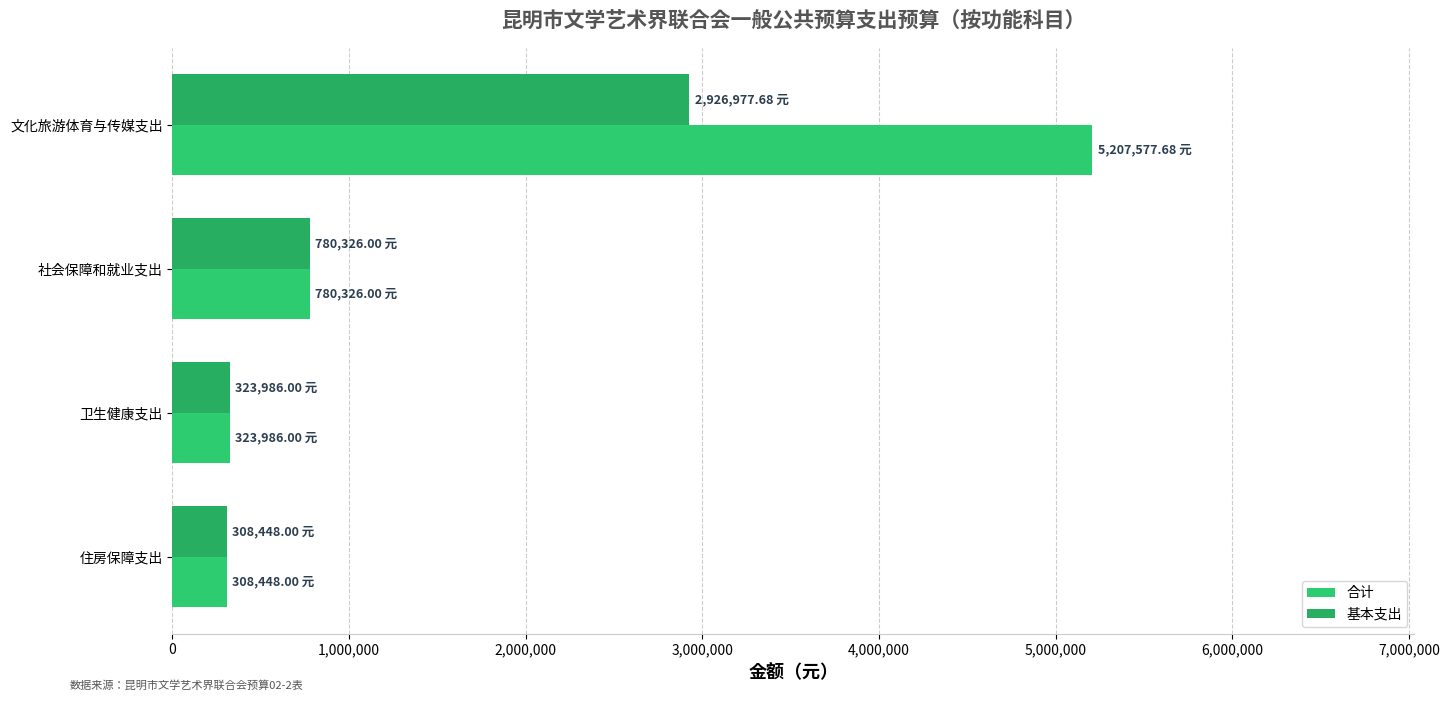

Rank the series by their average value, from highest to lowest.

合计, 基本支出